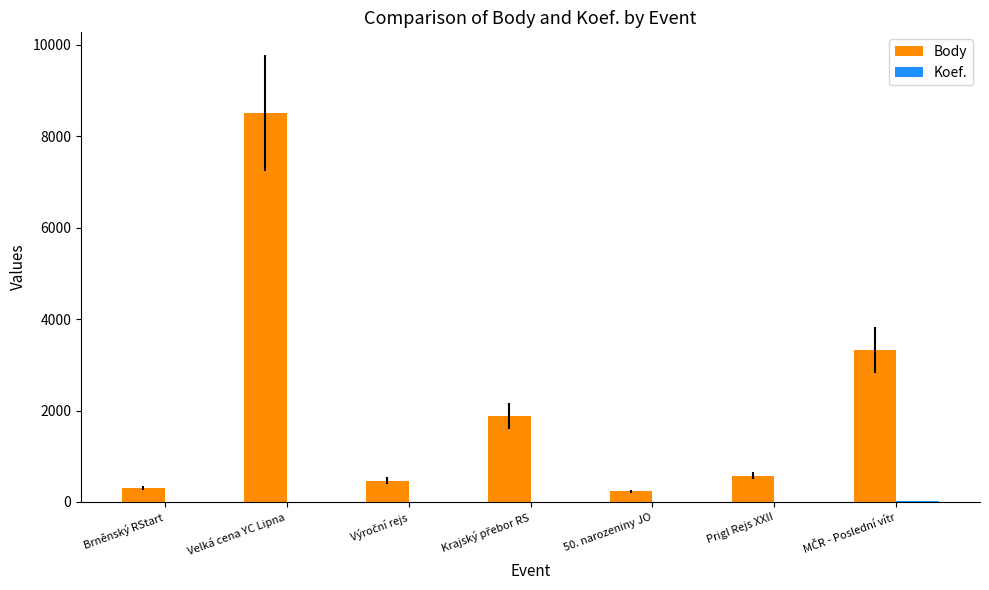

What is the maximum value shown in the chart?

8505